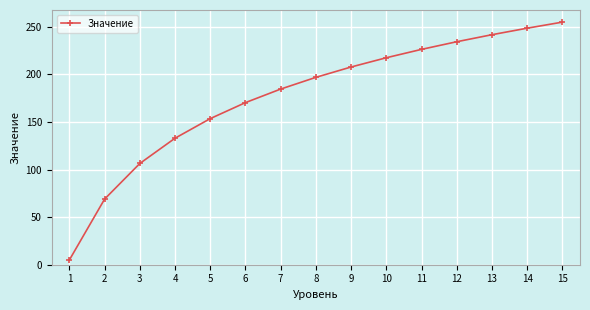

List the labels in order of value, largest first.

15, 14, 13, 12, 11, 10, 9, 8, 7, 6, 5, 4, 3, 2, 1